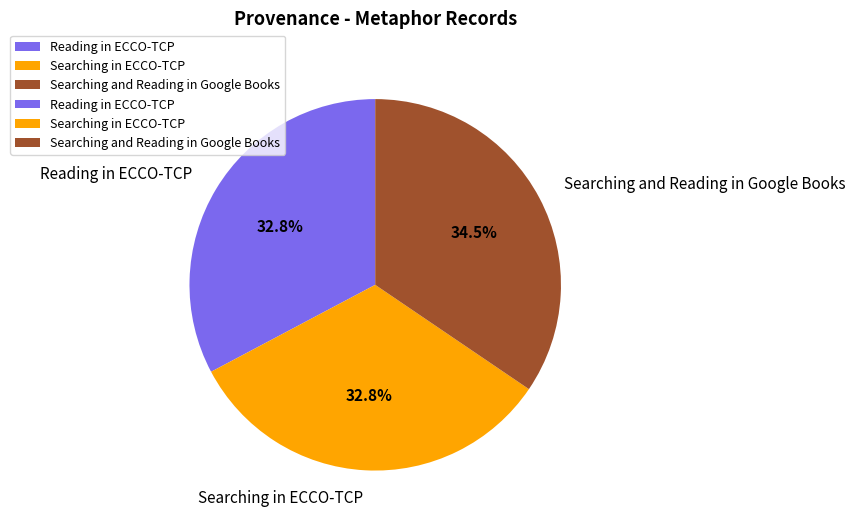

What is the ratio of the value at Searching and Reading in Google Books to the value at Searching in ECCO-TCP?

1.1